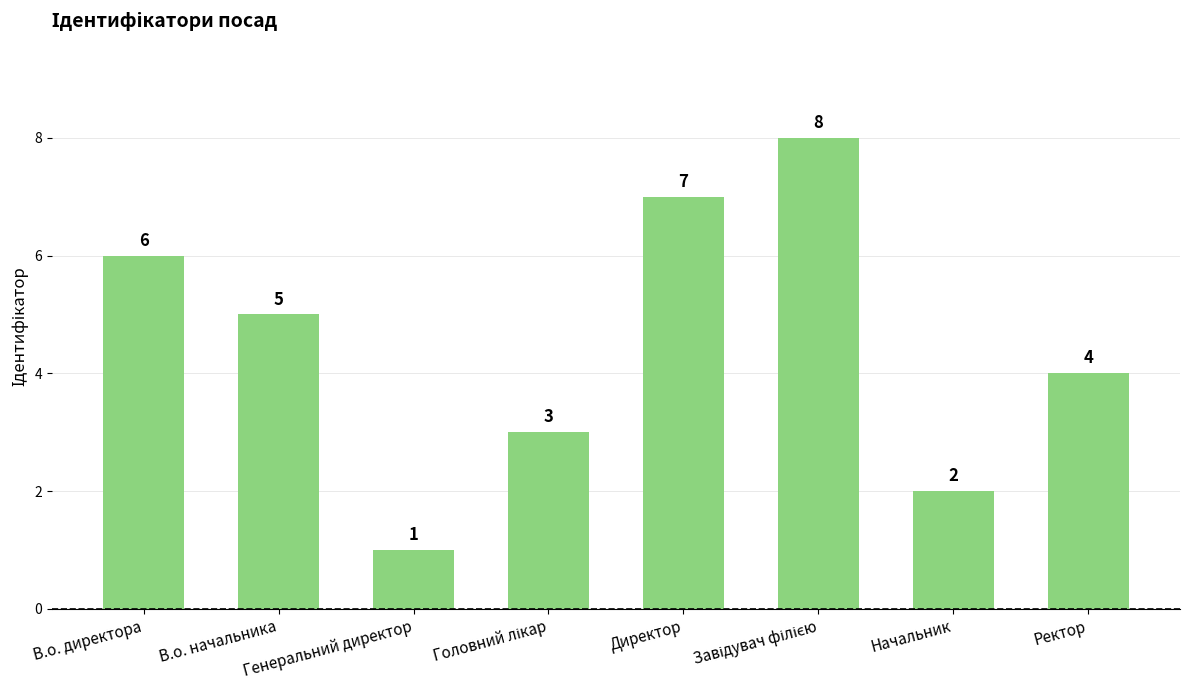

How many values are below 5?

4